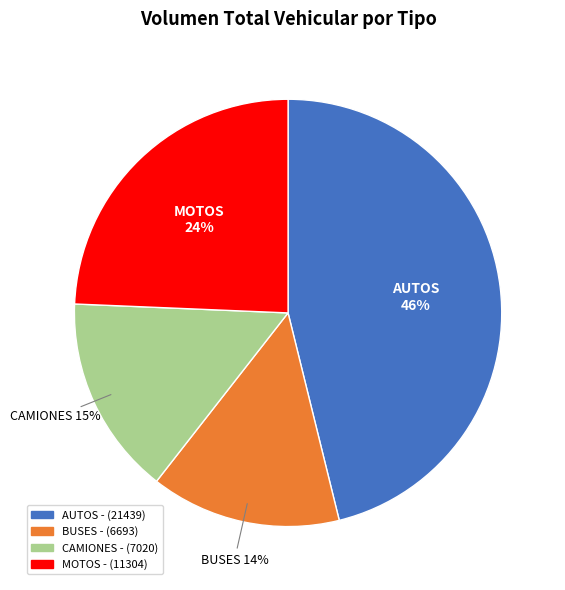

Which category has the smallest portion of the pie?

BUSES